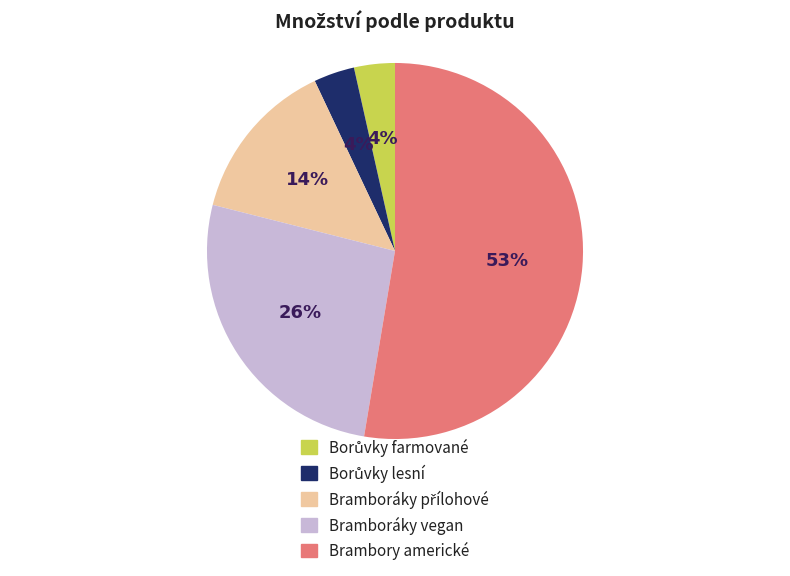

Does any single category account for the majority?

Yes